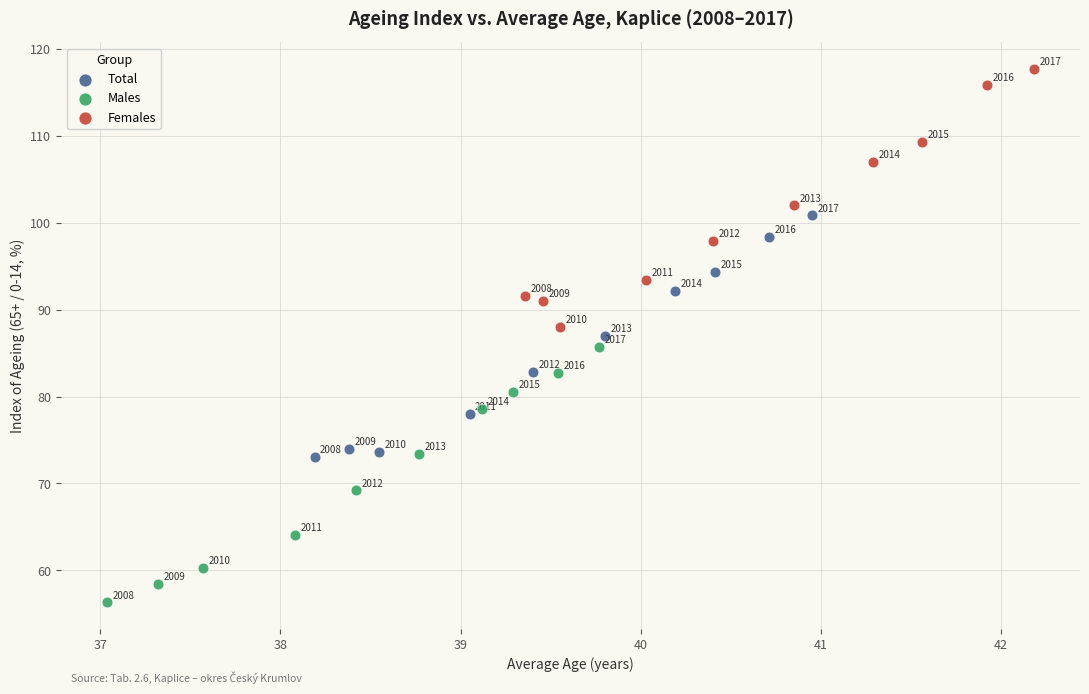

Which series has the largest Y range (max minus min)?

Females